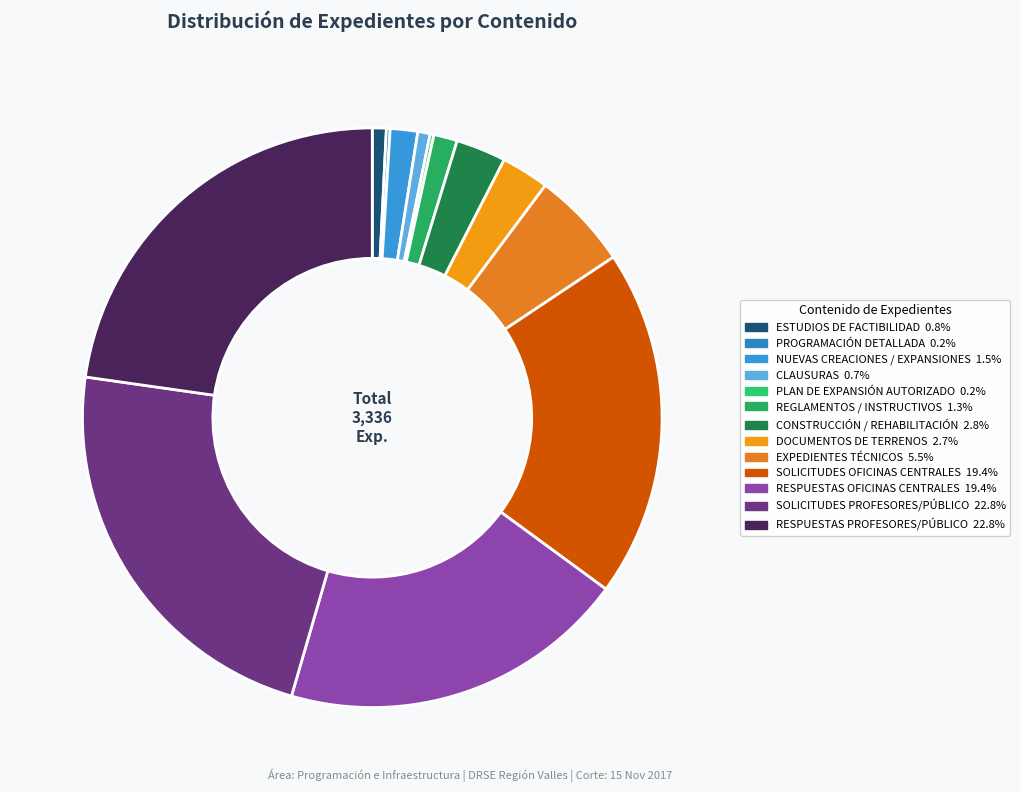

The SOLICITUDES PROFESORES/PÚBLICO slice represents 23% of the pie. True or false?

True